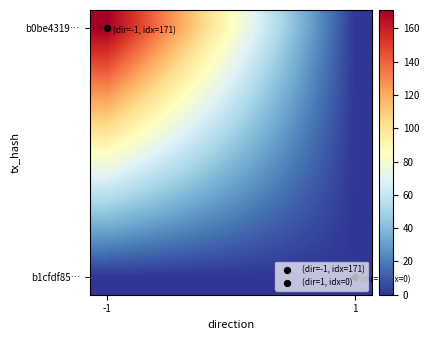

At how many categories does at least one series exceed 47?

6